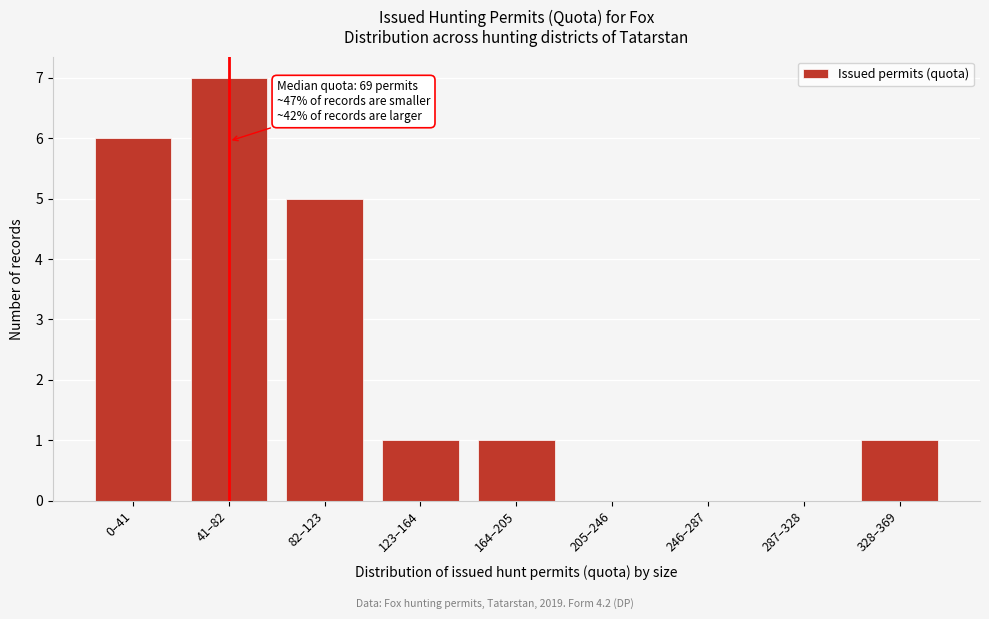

Reading right to left, extract all data points from this chart.

328–369=1	287–328=0	246–287=0	205–246=0	164–205=1	123–164=1	82–123=5	41–82=7	0–41=6